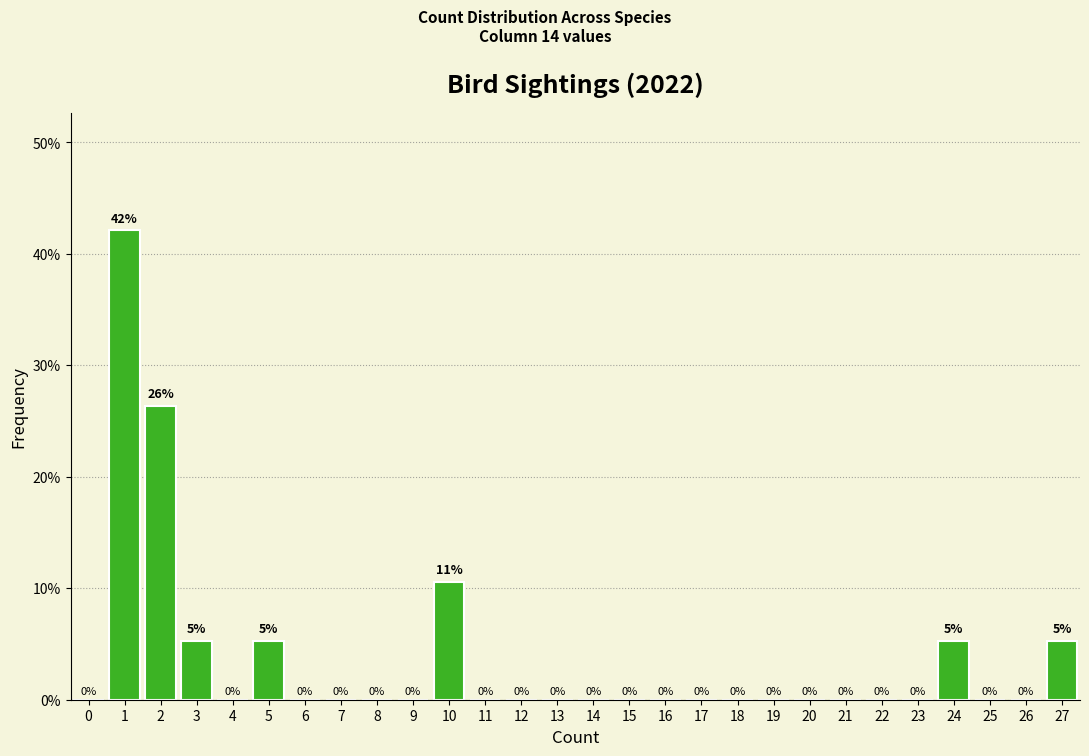

Is it true that the value at 23 is -23.4?

False